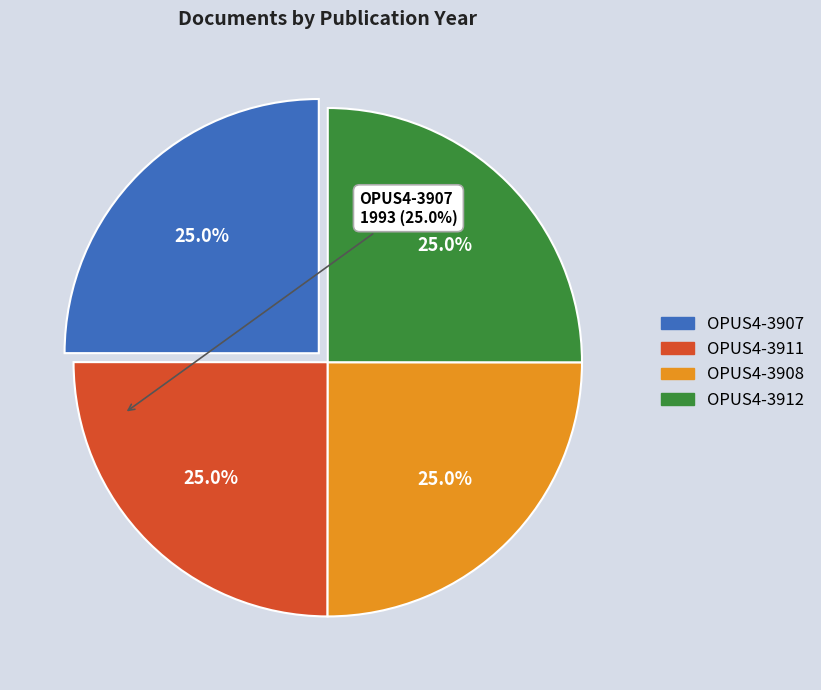

What is the ratio of the value at OPUS4-3908 to the value at OPUS4-3912?

1.0